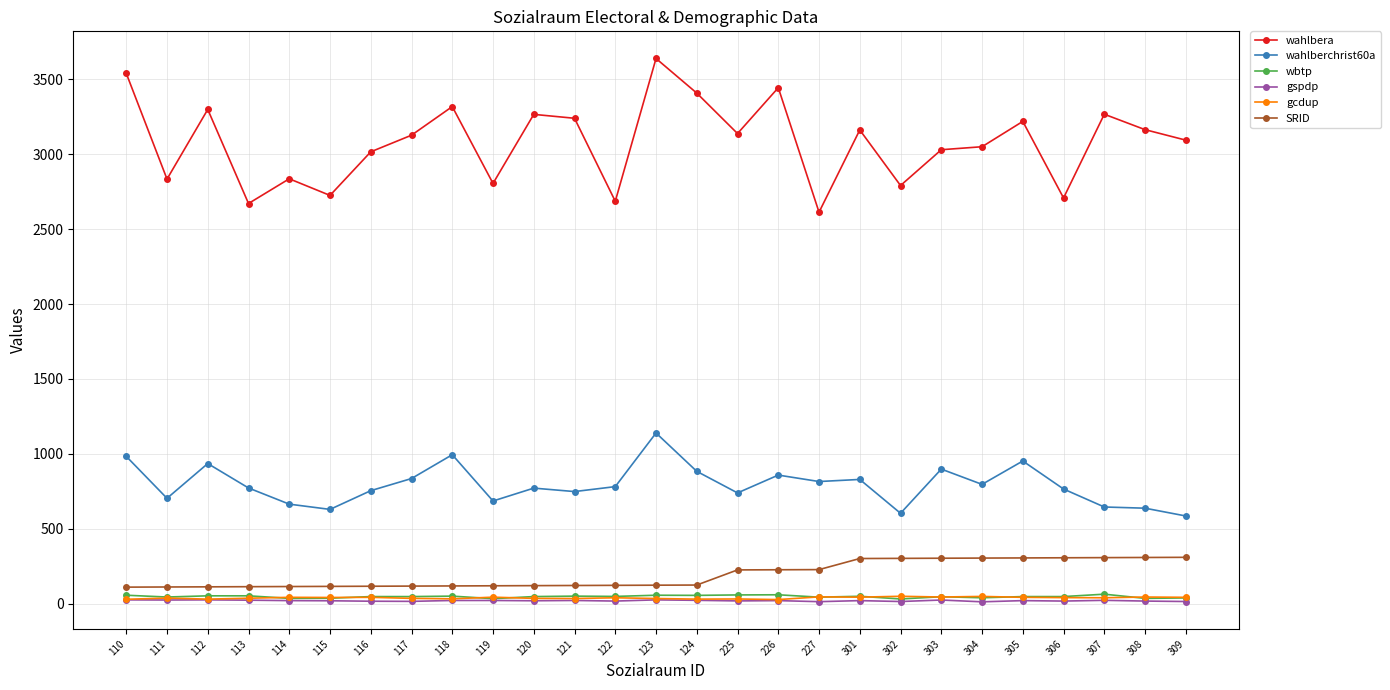

Which series has the largest total across all categories?

wahlbera